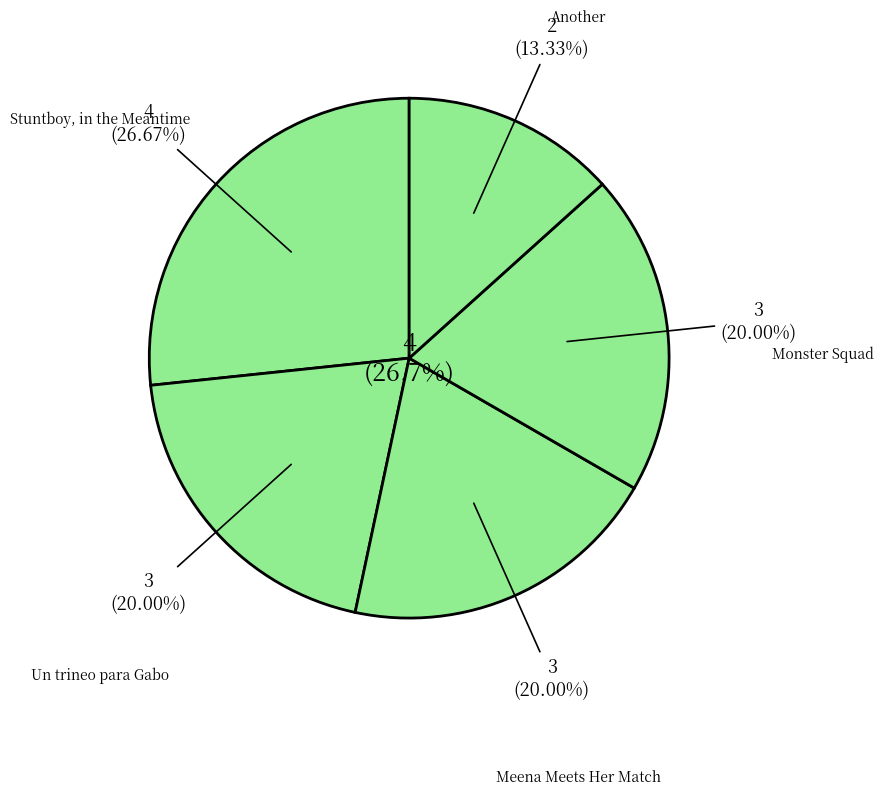

Do Un trineo para Gabo and Stuntboy, in the Meantime together represent more than half of the pie?

No